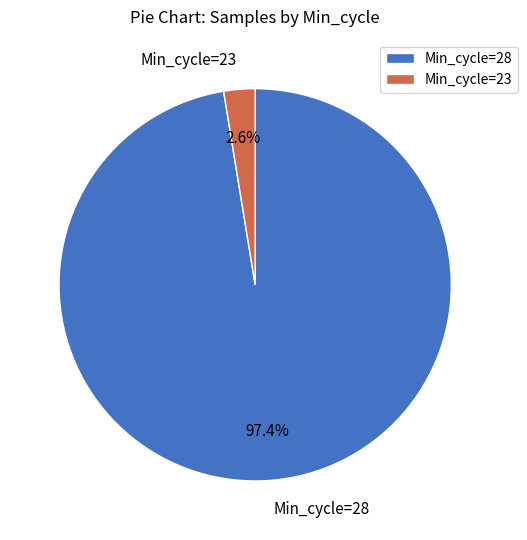

Count the number of slices in the pie.

2